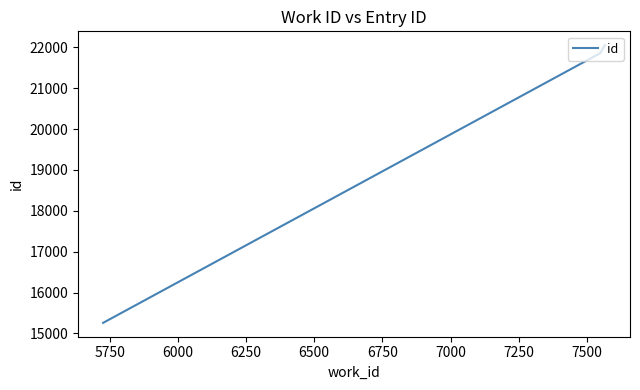

What is the greatest value displayed?

22051